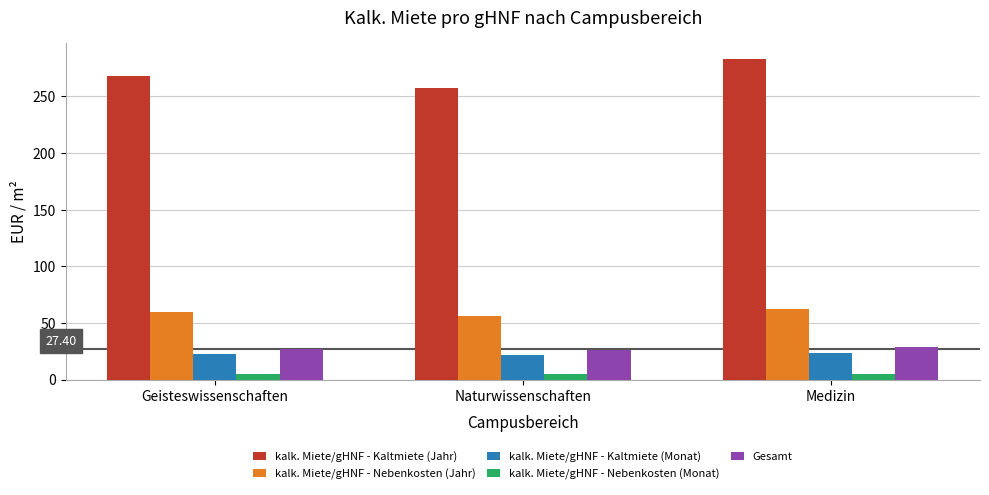

What is the label of the 3rd bar from the right?

Geisteswissenschaften